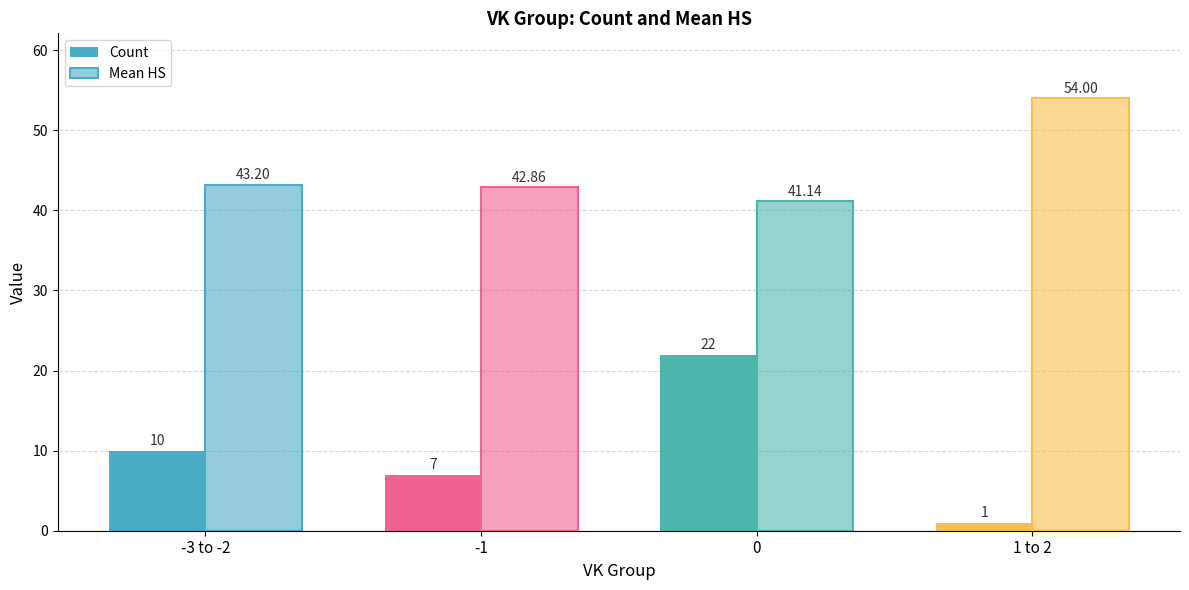

How many bars are there in each group?

2